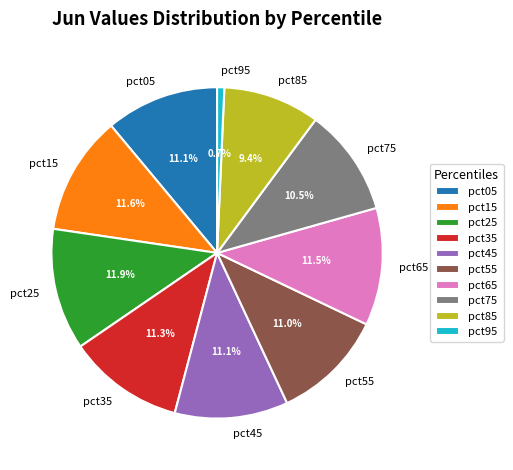

Is it true that pct35 is 3% of the pie?

False